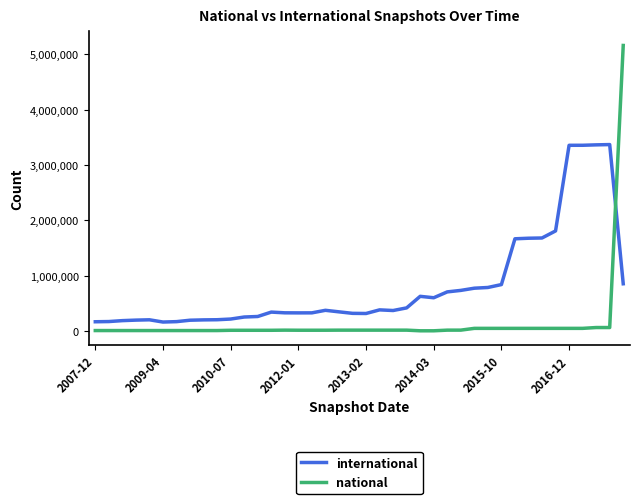

Rank the series by their average value, from lowest to highest.

national, international